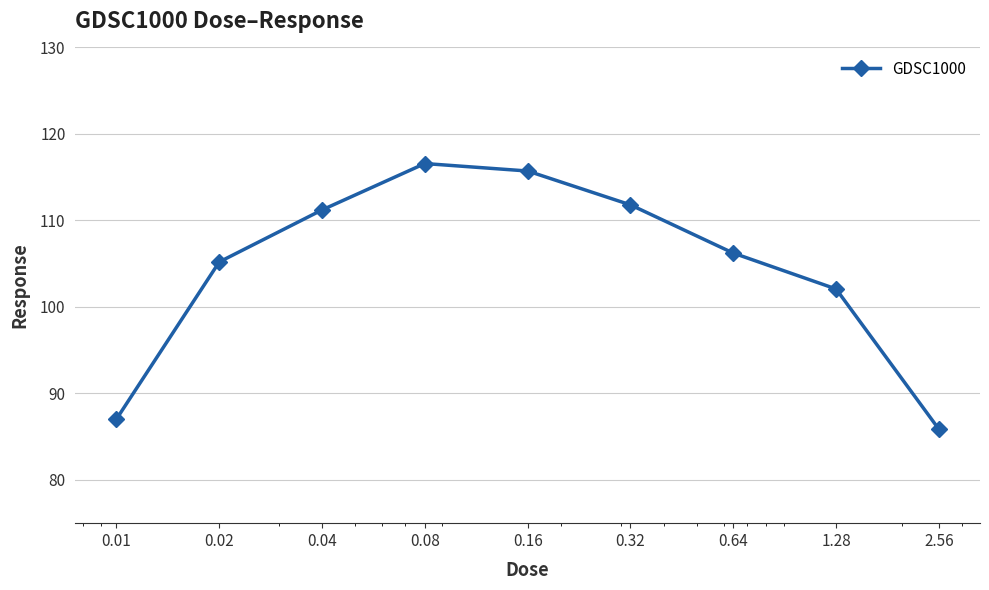

How many values are below 106?

4